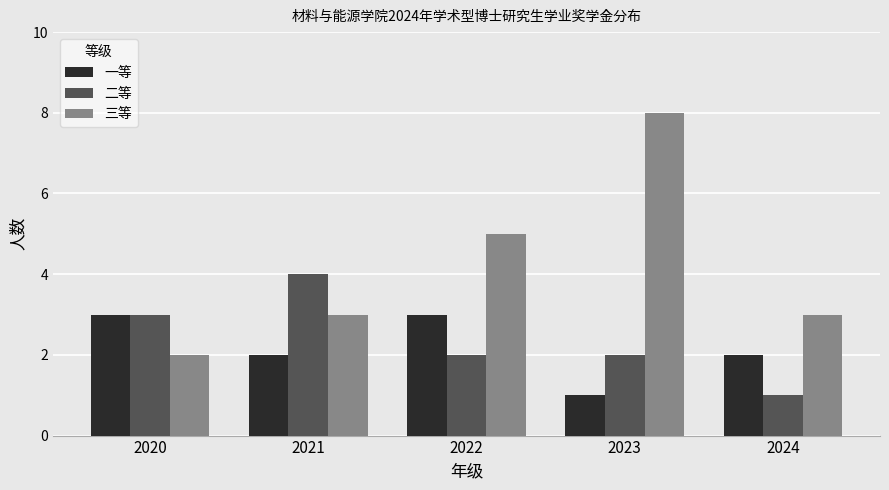

The value of 一等 at 2021 is 2. True or false?

True